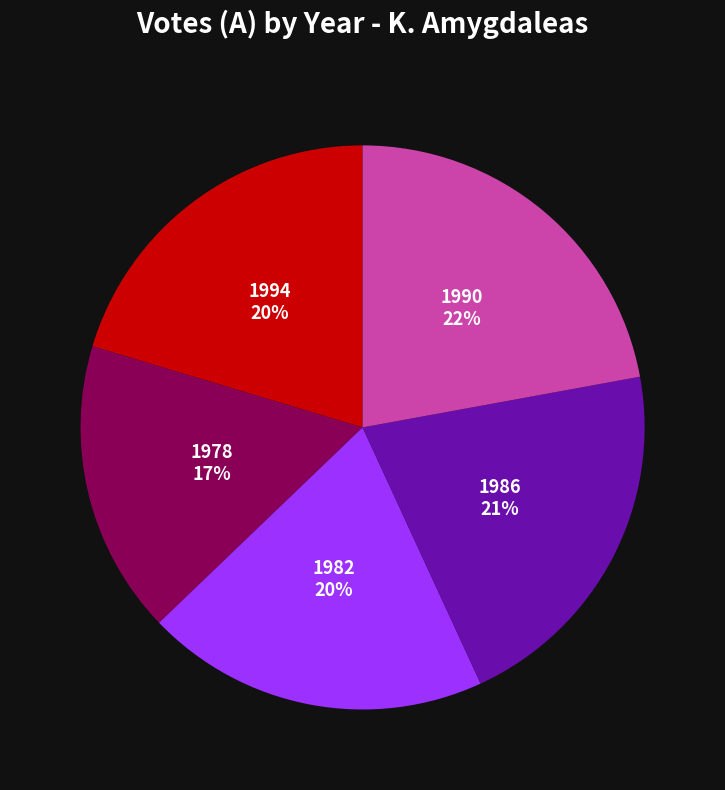

What is the largest slice in the pie chart?

1990